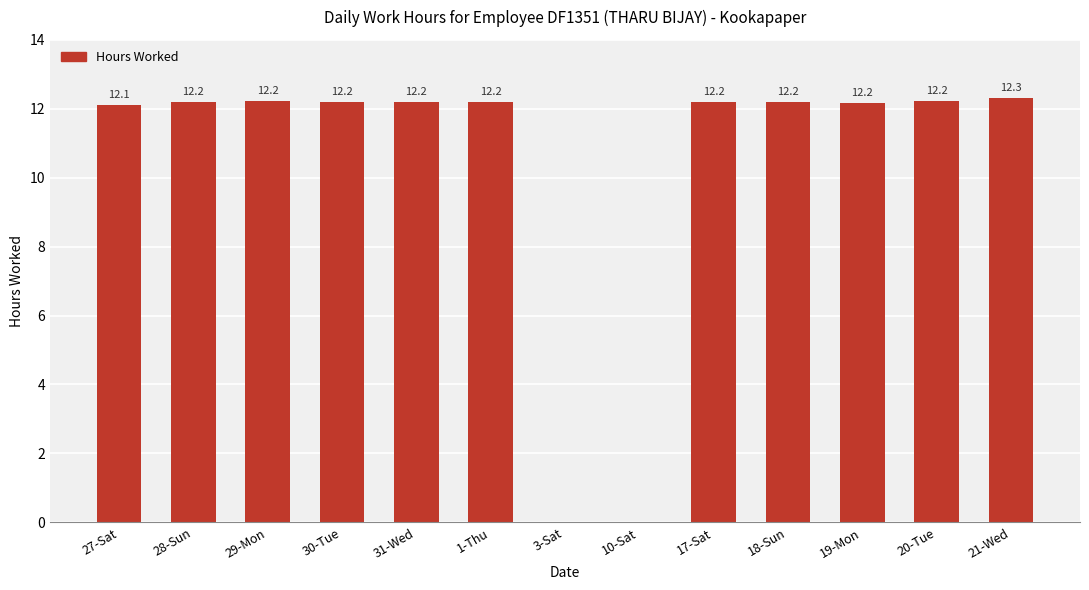

True or false: the data shows 12.1 at 27-Sat.

True